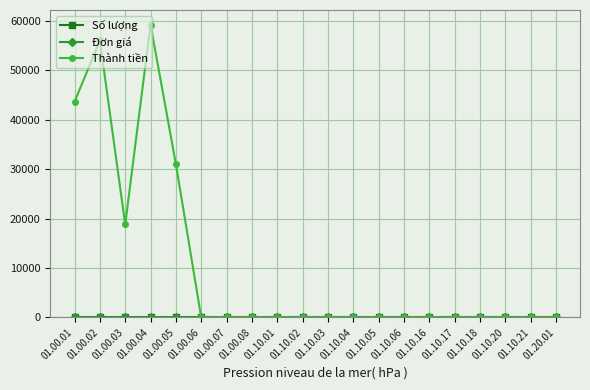

What is the greatest value displayed?

59200